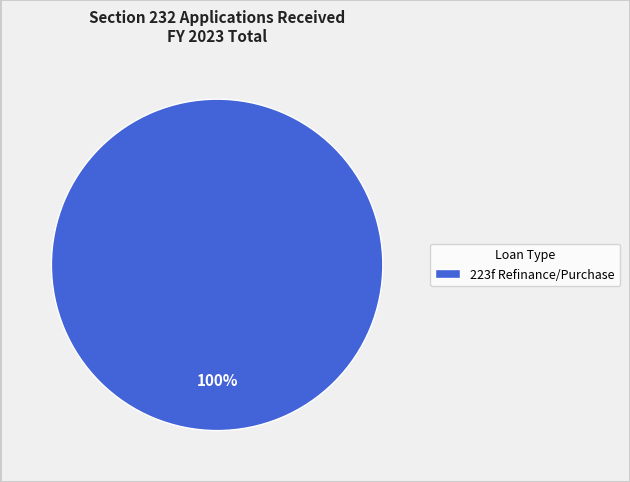

What percentage is the 223f Refinance/Purchase slice, to the nearest percent?

100%